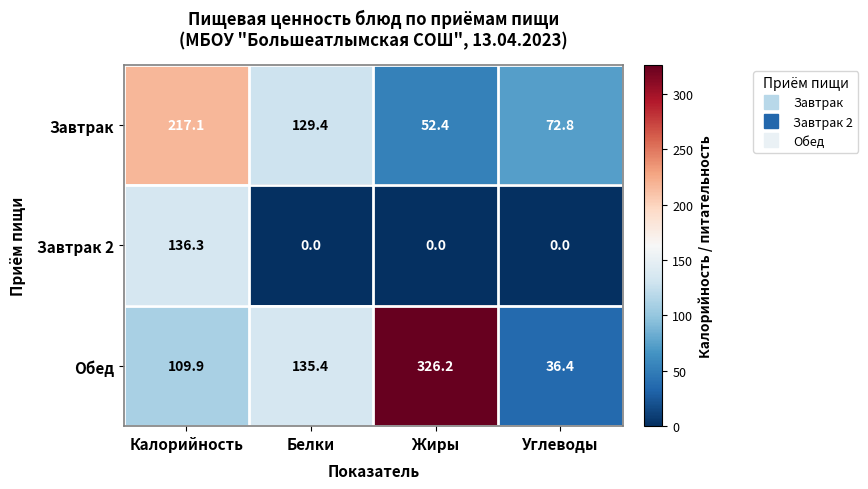

At which category is the sum across all series the highest?

Калорийность